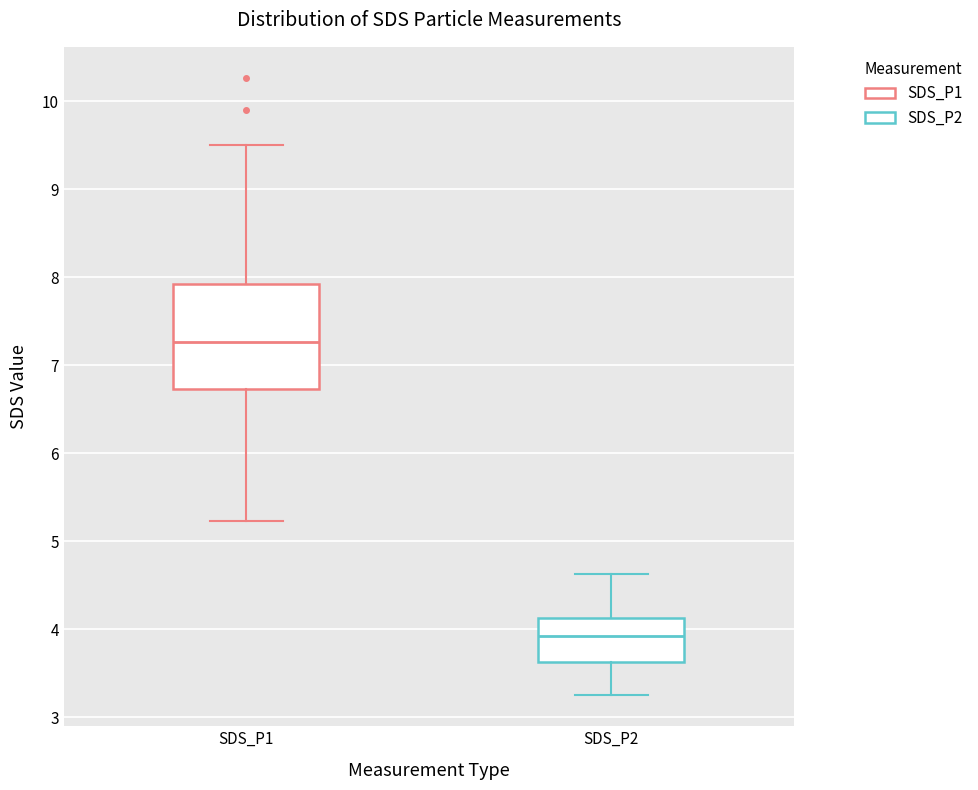

Which box has the highest median line?

SDS_P1